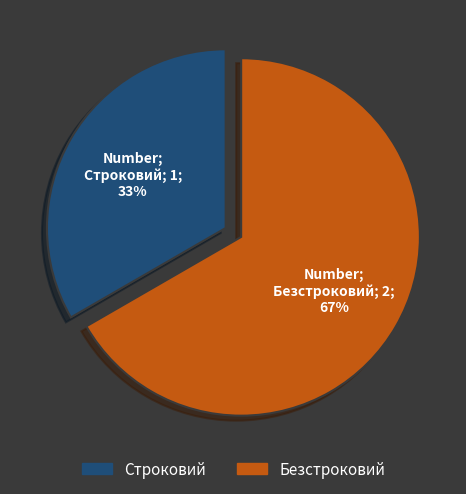

Which category has the biggest portion of the pie?

Безстроковий